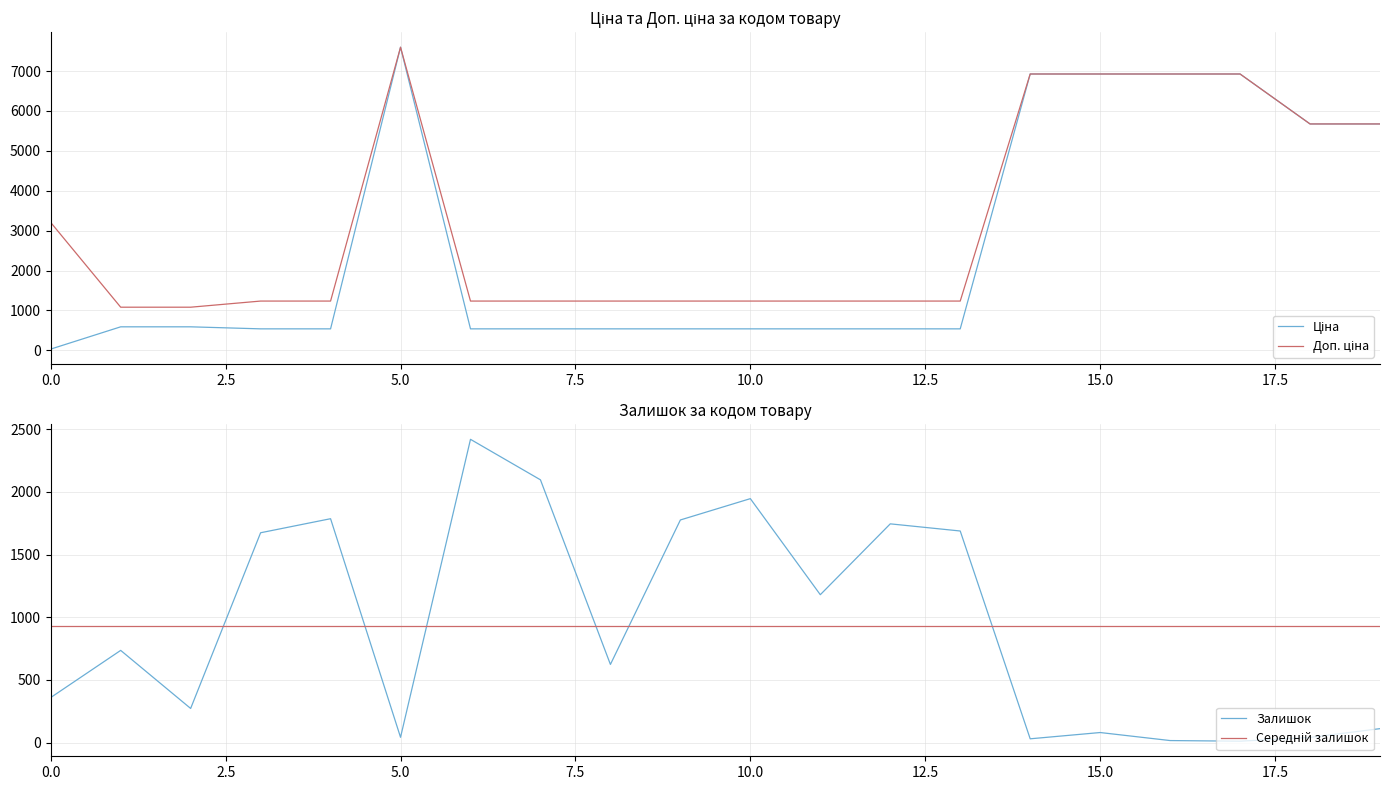

Between 11 and 13, which series saw the biggest shift?

Залишок